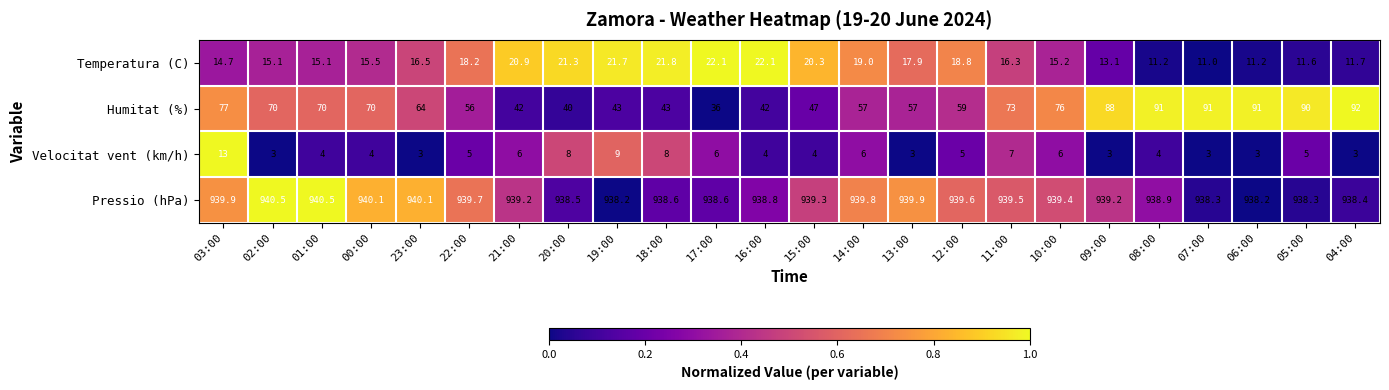

Which series changed the most between 15:00 and 08:00?

Humitat (%)